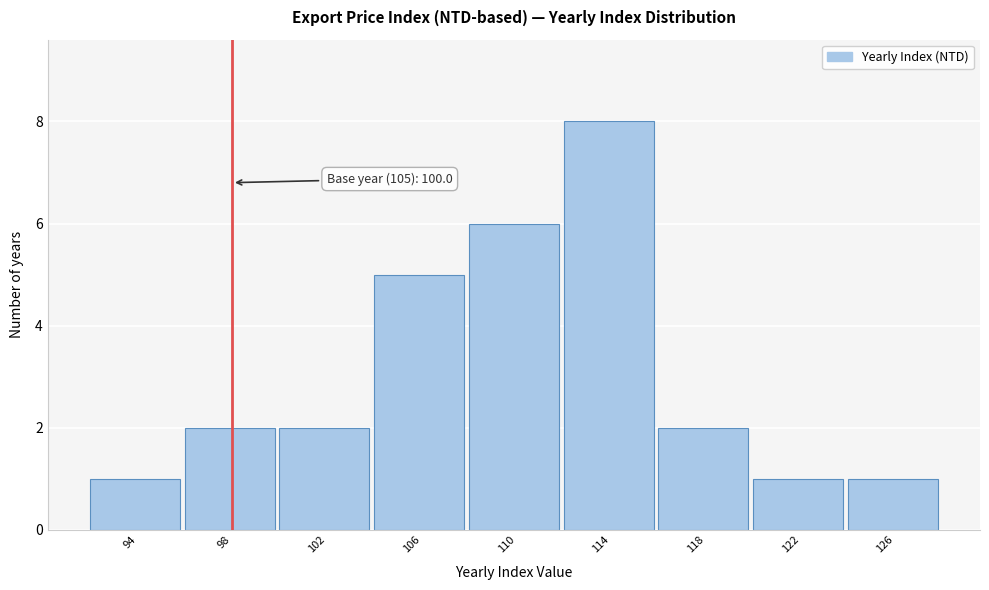

Reading left to right, extract all data points from this chart.

1	2	2	5	6	8	2	1	1